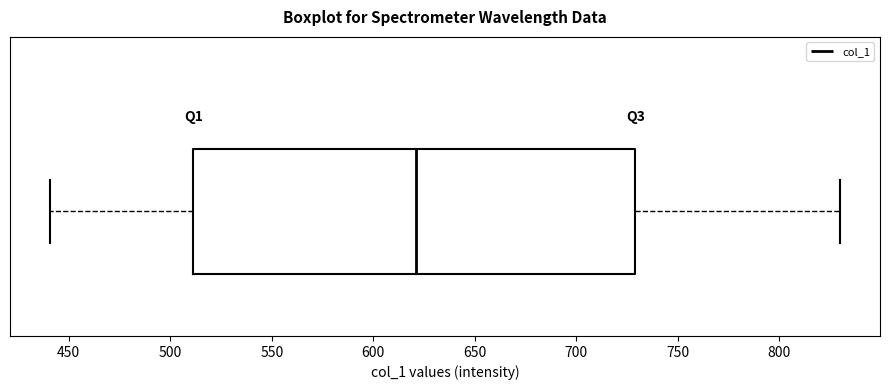

Where does the left whisker of the box end on the x-axis? The values are not printed on the chart, so give them approximately, as read against the axis.

440